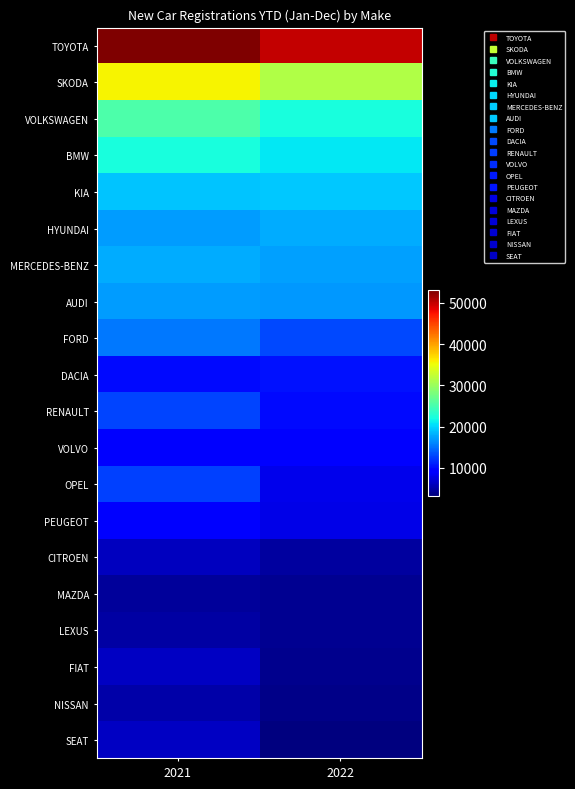

Which label corresponds to the smallest value in the chart?

2022